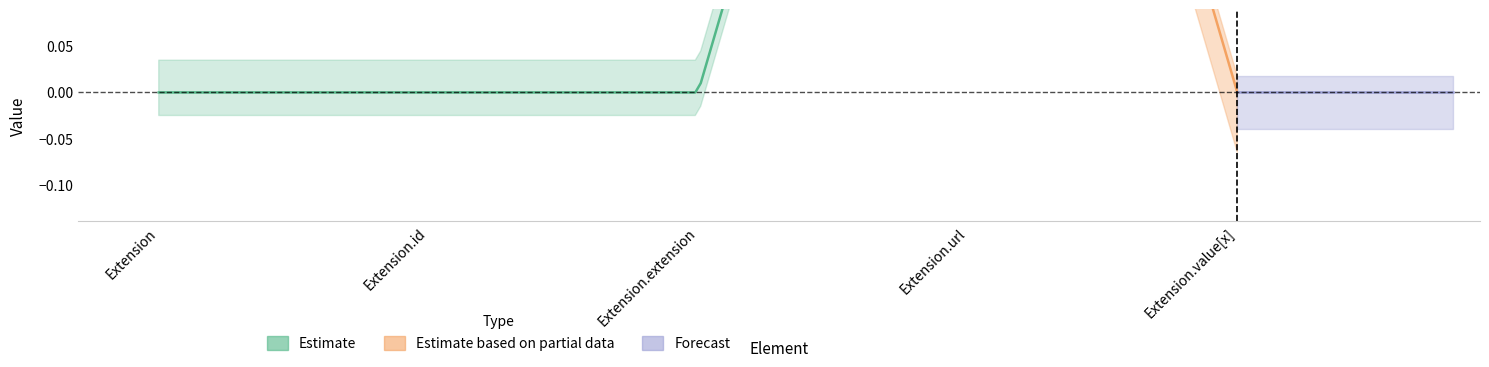

Reading left to right, what are all the values shown in this chart?

Min: 0	0	0	1	0
Base Min: 0	0	0	1	0